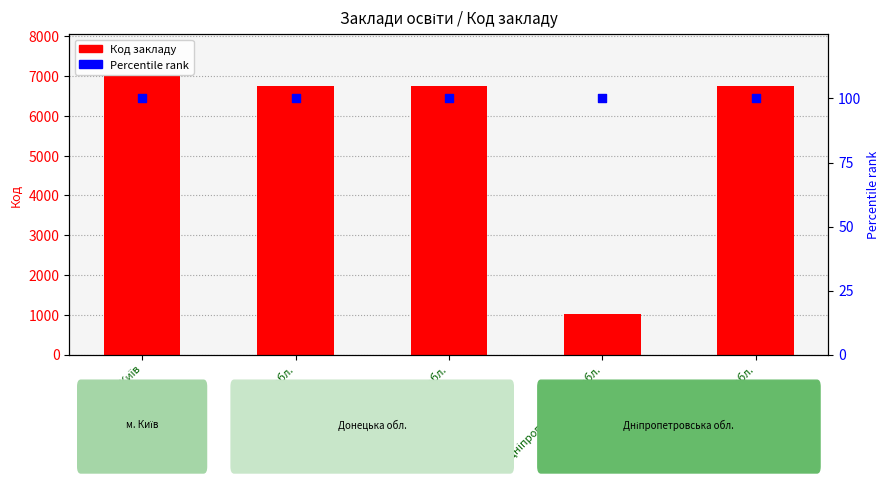

What is the total value across all series at Дніпропетровська обл.?

1128